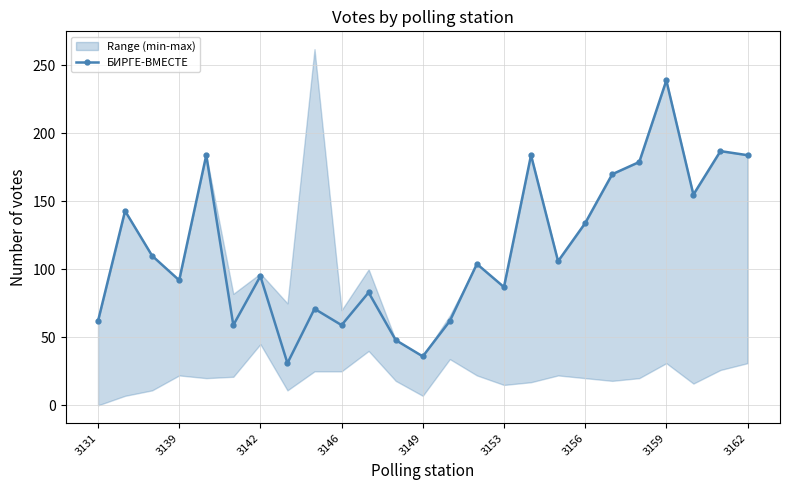

True or false: БИРГЕ-ВМЕСТЕ has more than 0 interior local peaks.

True